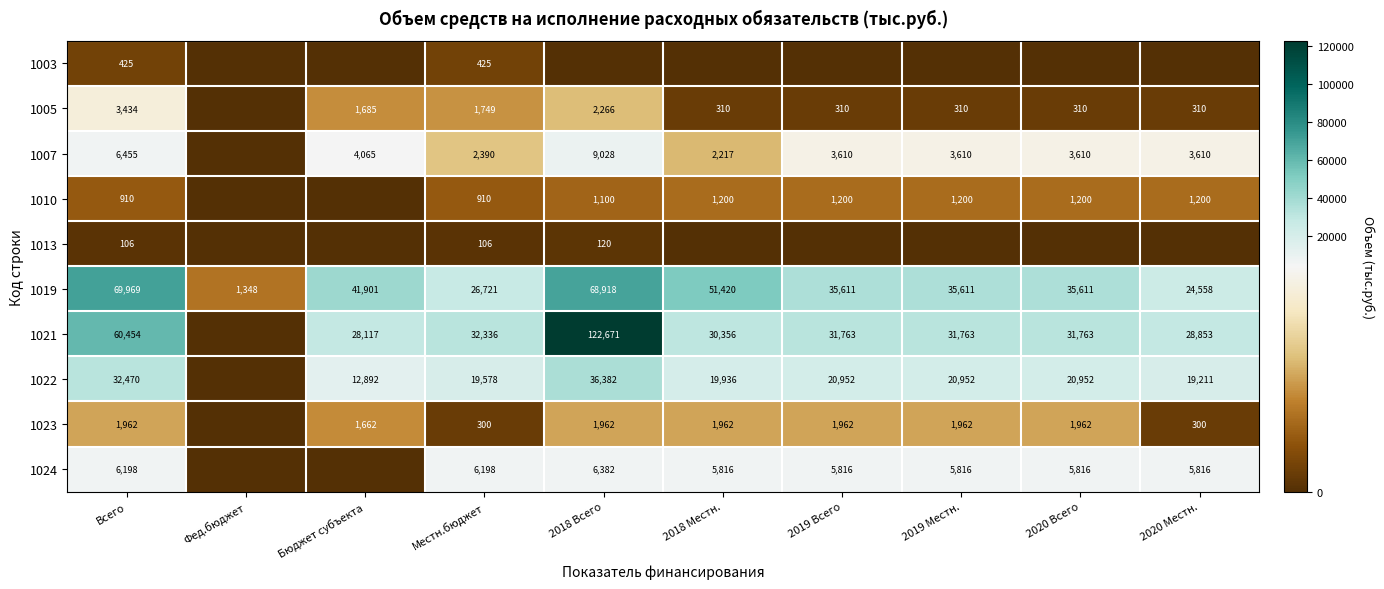

The value of 1023 at Местн.бюджет is 455.6. True or false?

False